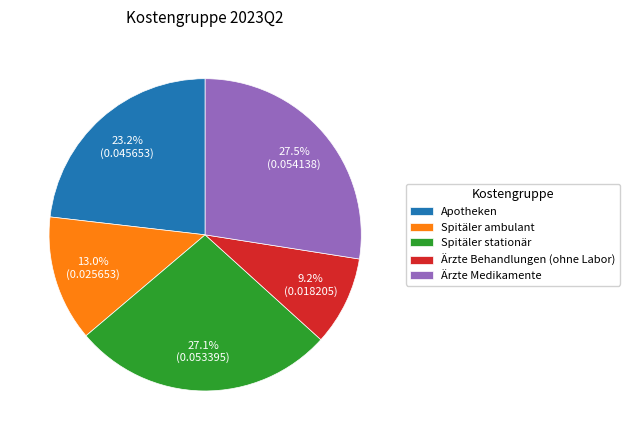

Which slice is the smallest?

Ärzte Behandlungen (ohne Labor)